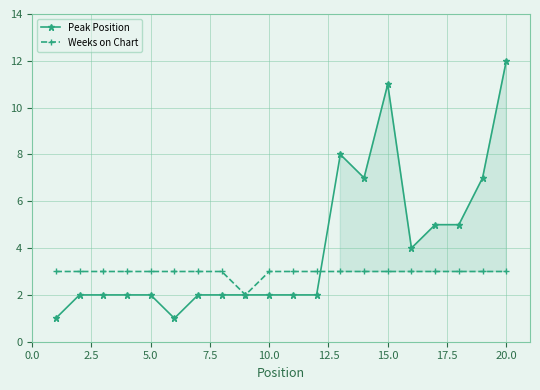

What is the minimum value shown in the chart?

1